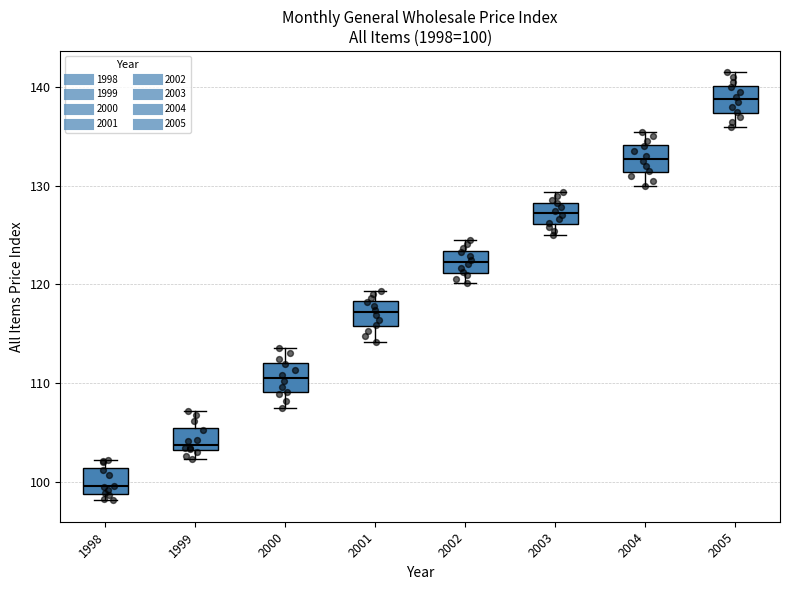

Which box's median line is the lowest?

1998